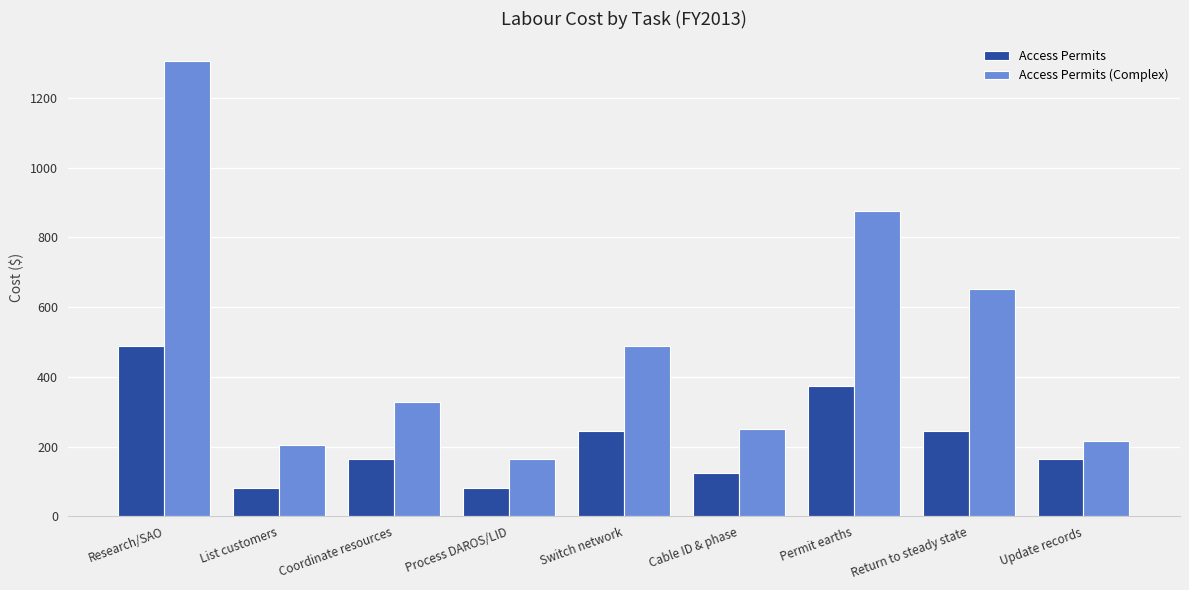

What are all the series names shown in the legend?

Access Permits, Access Permits (Complex)